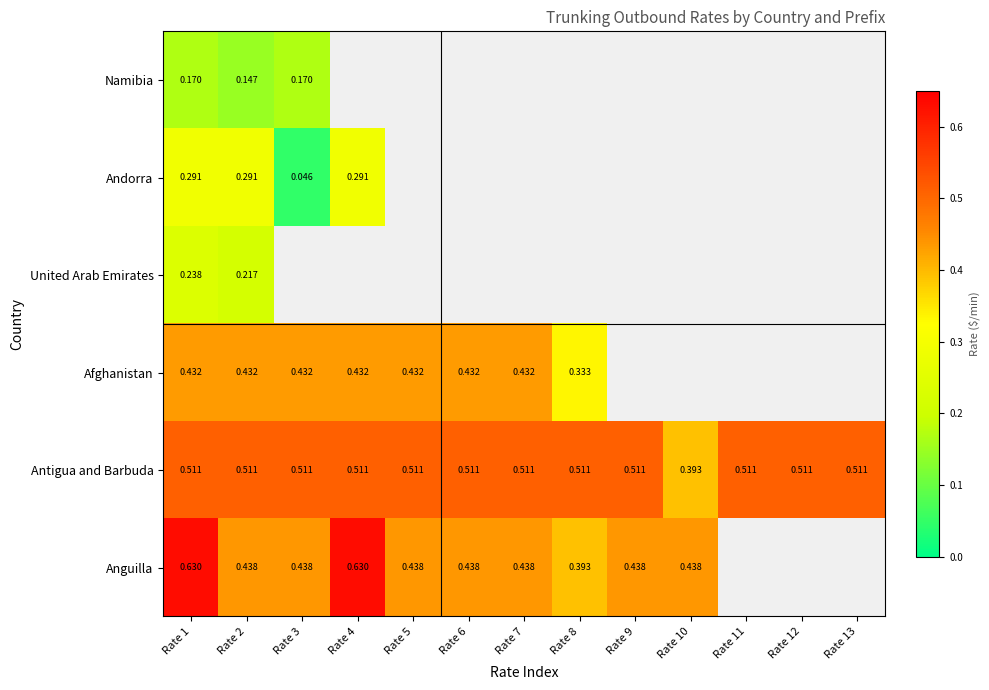

Count the number of data series in this chart.

6